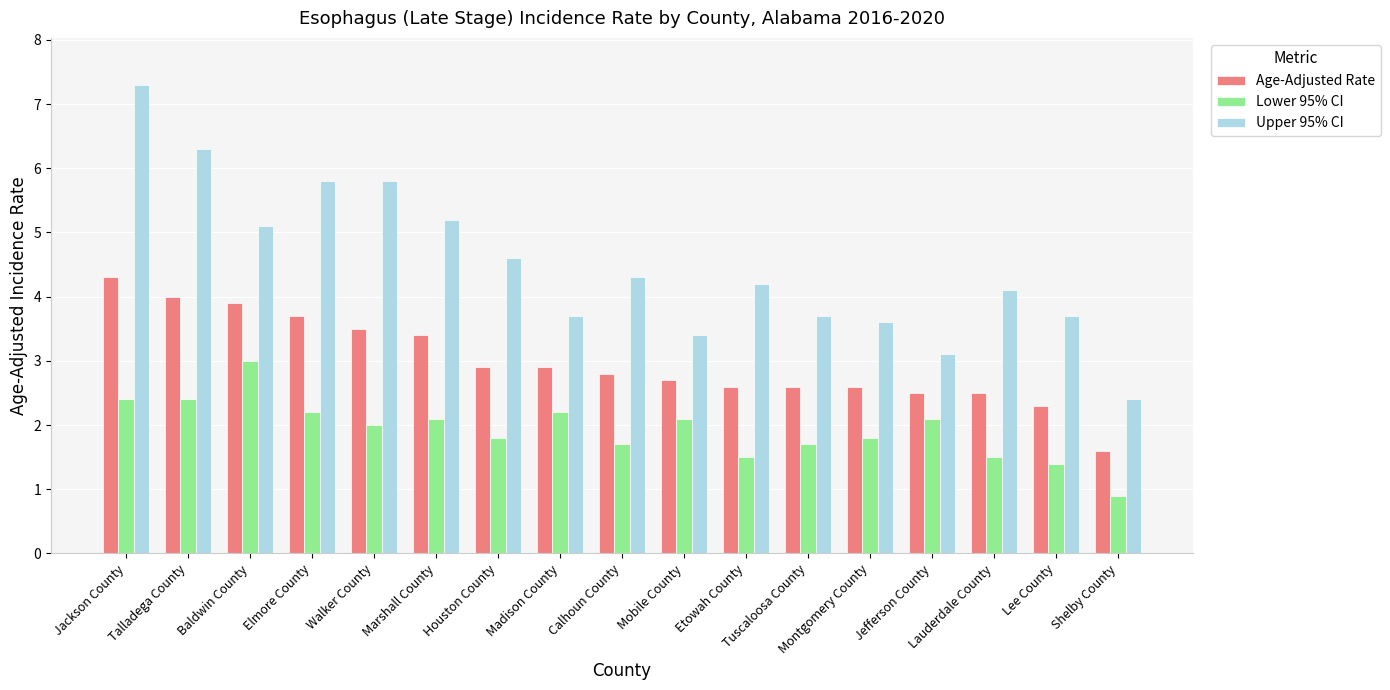

What is the minimum value for Age-Adjusted Rate?

1.6